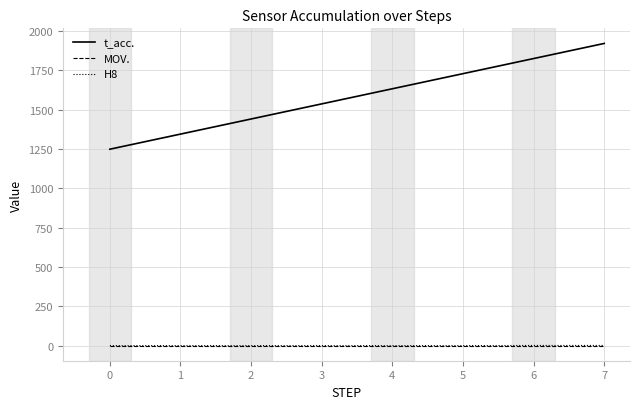

Between 3 and 7, which series saw the biggest shift?

t_acc.